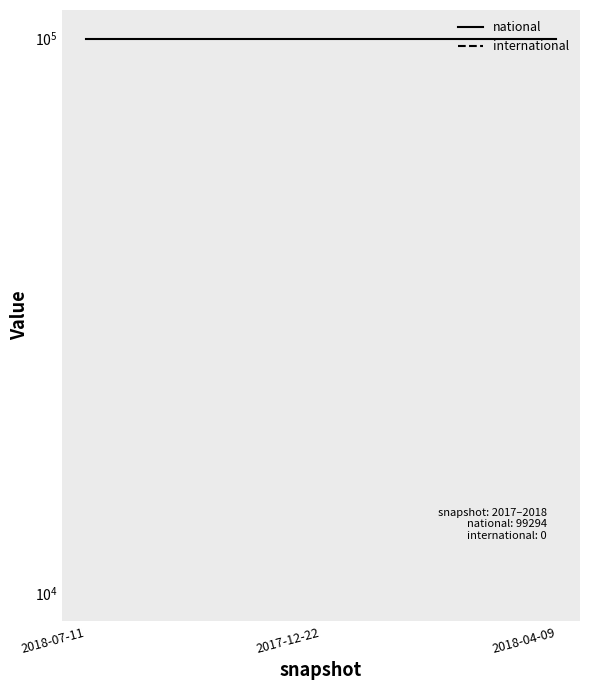

The value of national at 2018-07-11 is 51231. True or false?

False